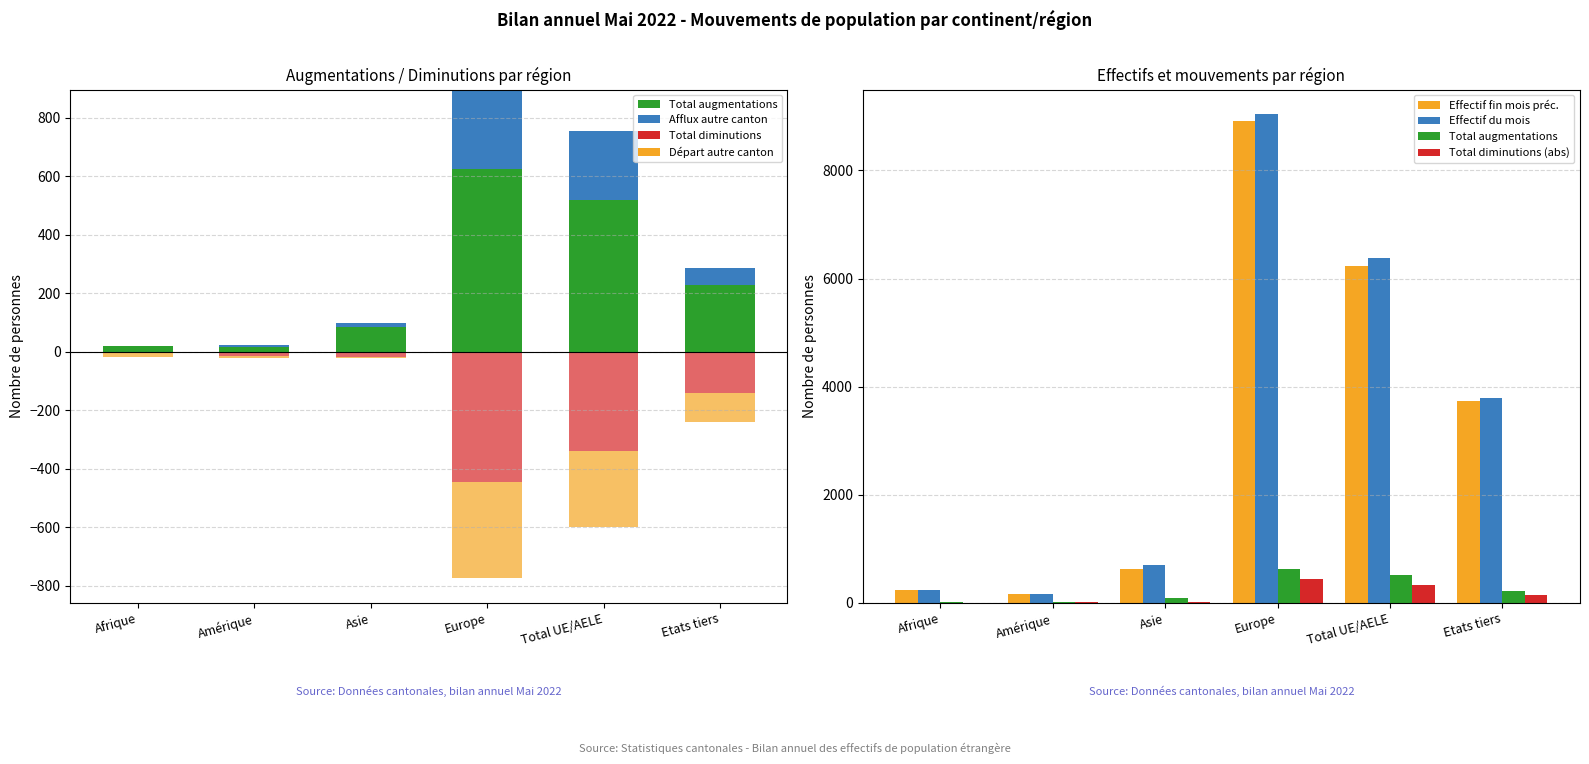

Reading right to left, transcribe all the data shown in this chart.

Effectif du mois: 3785	6389	9044	710	168	244
Effectif fin mois préc.: 3737	6232	8922	632	164	242
Total augmentations: 228	520	624	85	17	21
Total diminutions: -142	-340	-444	-17	-14	-5
Afflux autre canton: 60	235	273	15	7	0
Départ autre canton: -97	-259	-331	-5	-6	-14